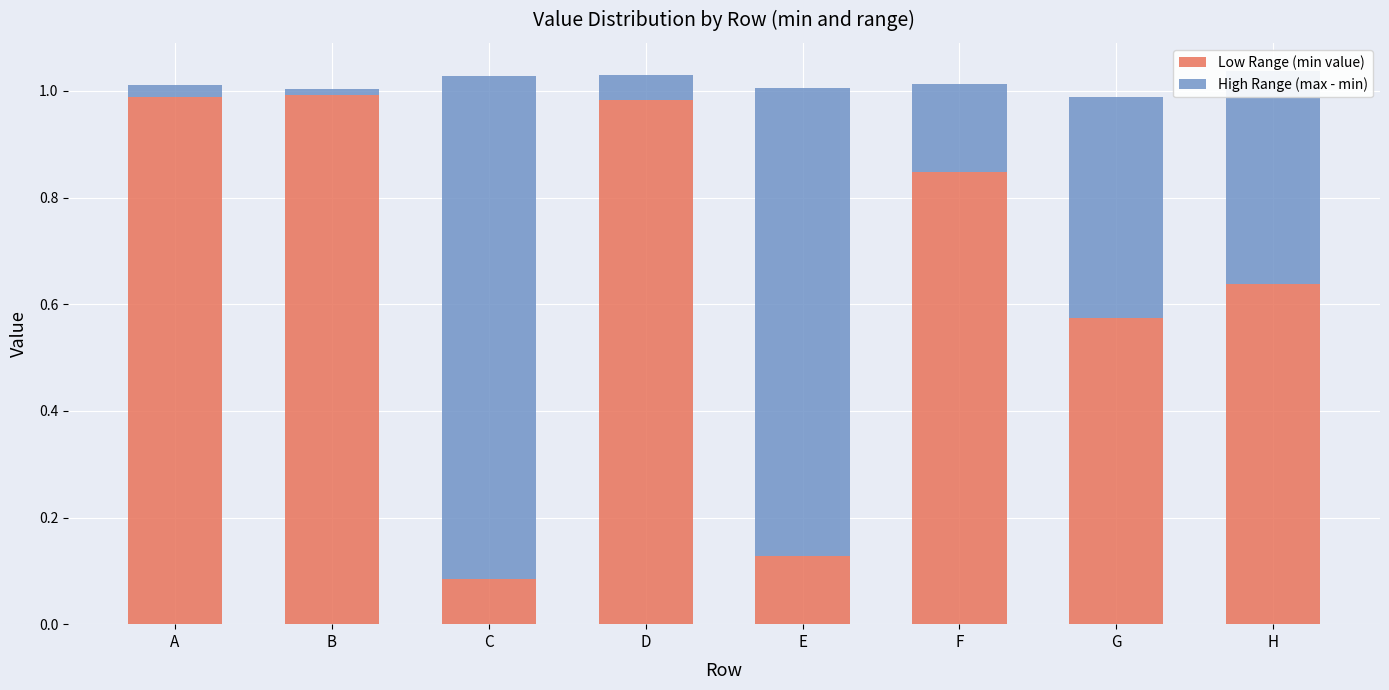

The Low Range (min value) series shows 1.1 at H. True or false?

False